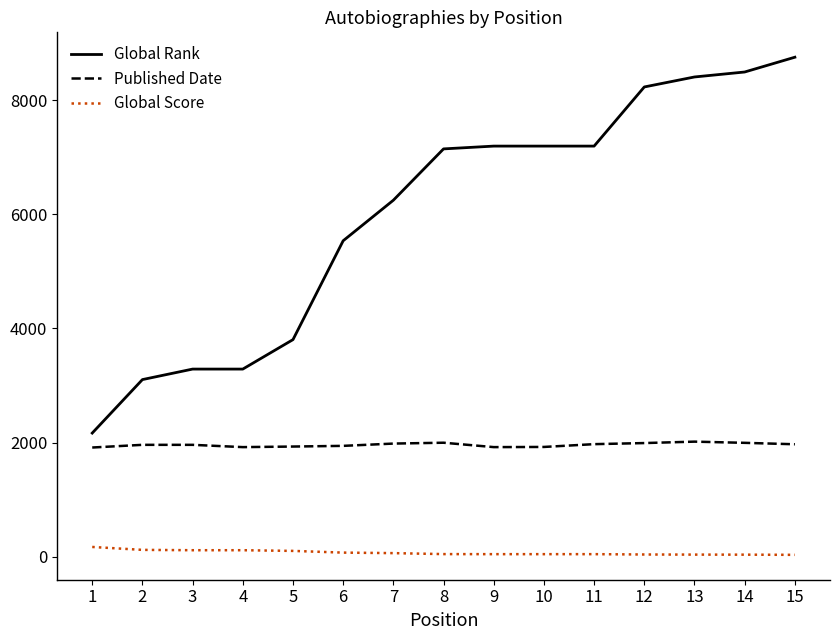

What is the total value across all series at 6?

7549